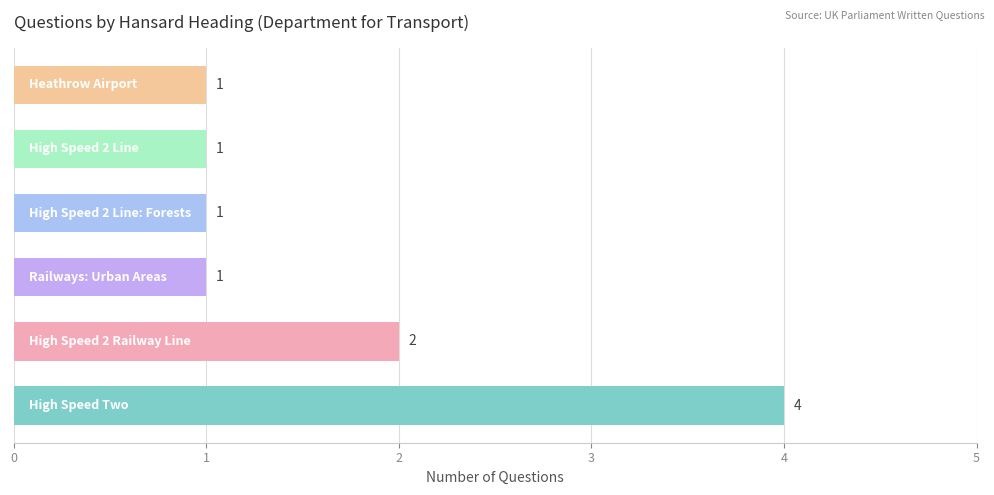

What is the difference between the maximum and minimum values?

3